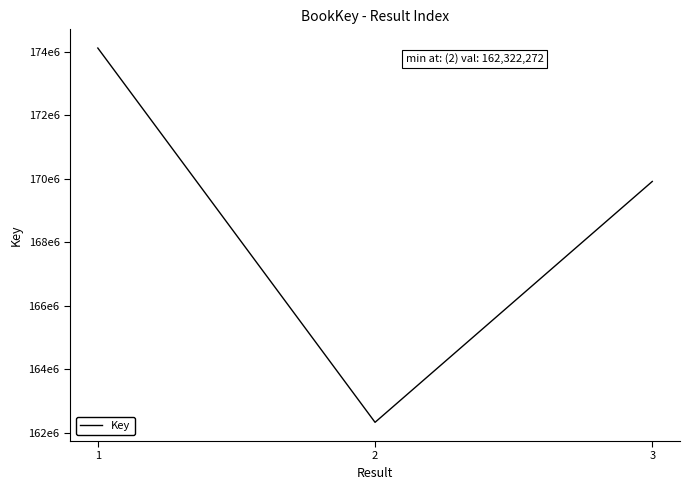

Does the chart display data point markers on the line(s)?

No